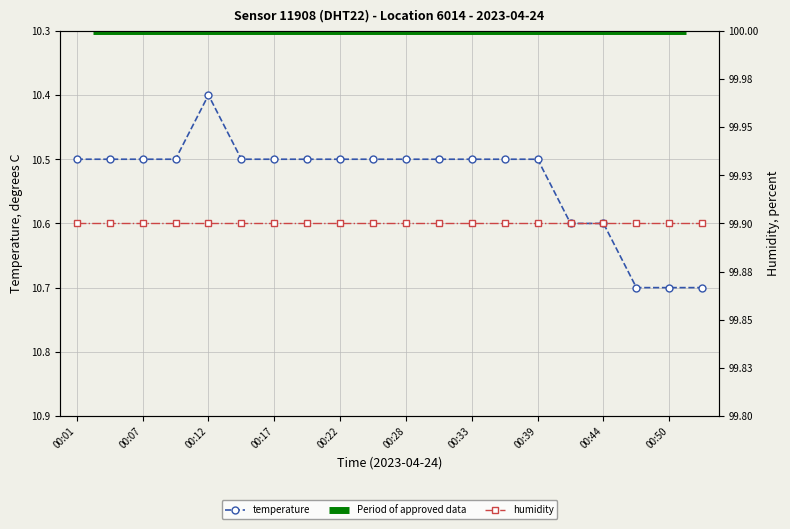

Reading left to right, transcribe all the data shown in this chart.

10.5	10.5	10.5	10.5	10.4	10.5	10.5	10.5	10.5	10.5	10.5	10.5	10.5	10.5	10.5	10.6	10.6	10.7	10.7	10.7